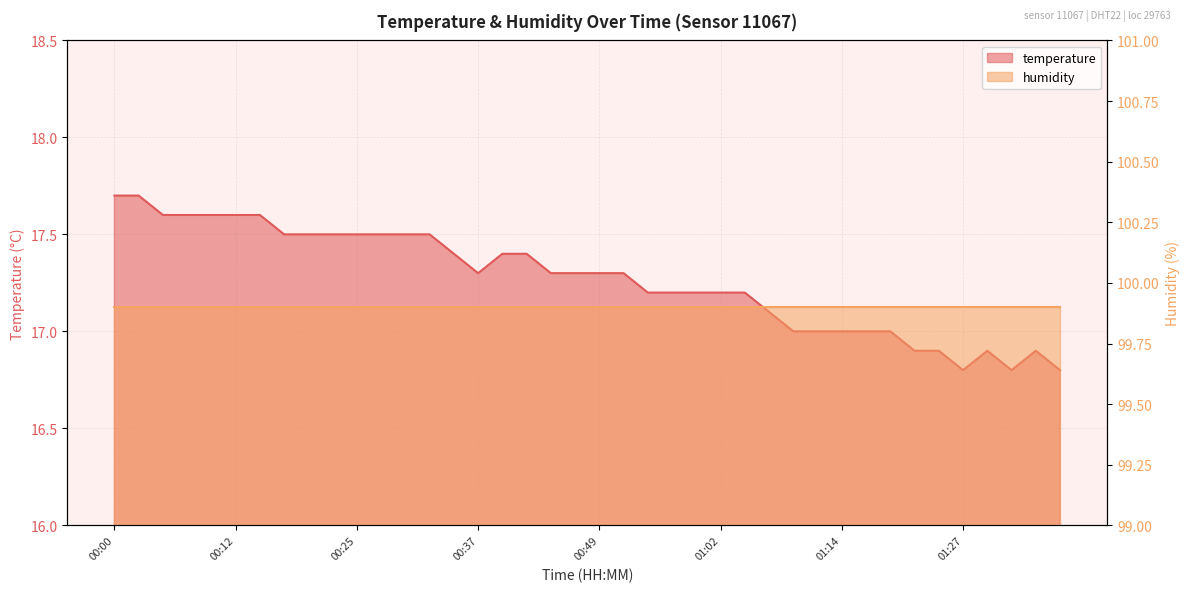

What is the difference between the maximum and minimum values?

0.9